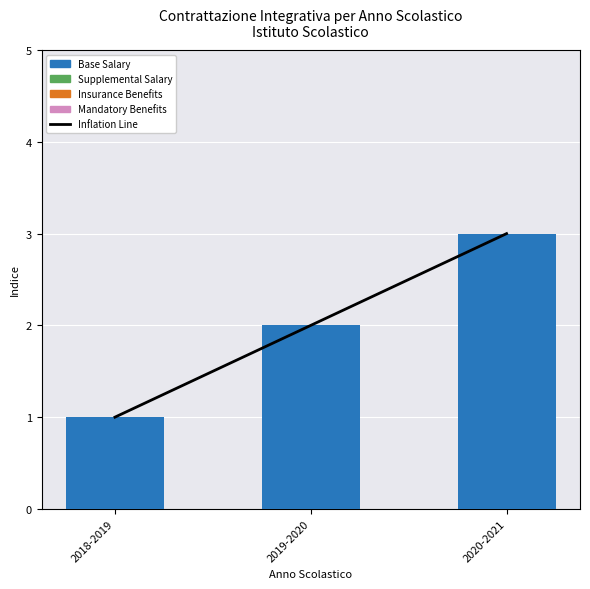

What is the total value across all series at 2019-2020?

4